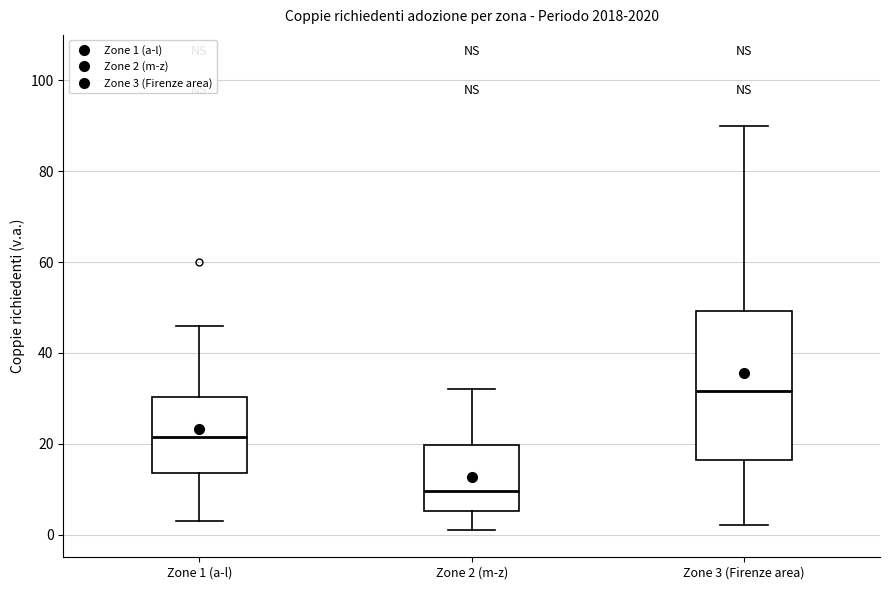

Reading left to right, read every box against the y-axis: the position of its median line, the range the box covers, and the ends of its whiskers. The values are not printed on the chart, so give them approximately, as read against the axis.

Zone 1 (a-l): median 22, box 14 to 30, whiskers 4 to 46
Zone 2 (m-z): median 10, box 6 to 20, whiskers 2 to 32
Zone 3 (Firenze area): median 32, box 16 to 50, whiskers 2 to 90